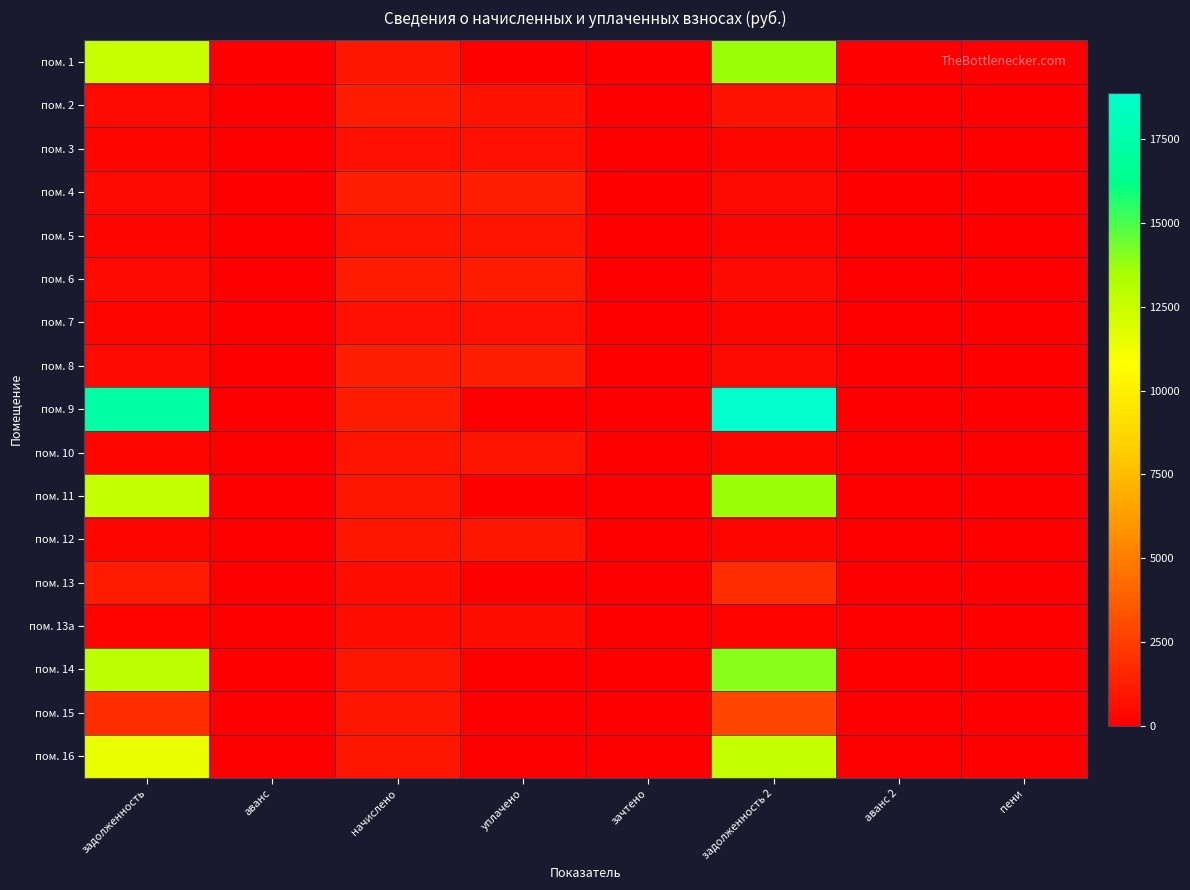

At how many categories does at least one series exceed 11248?

2